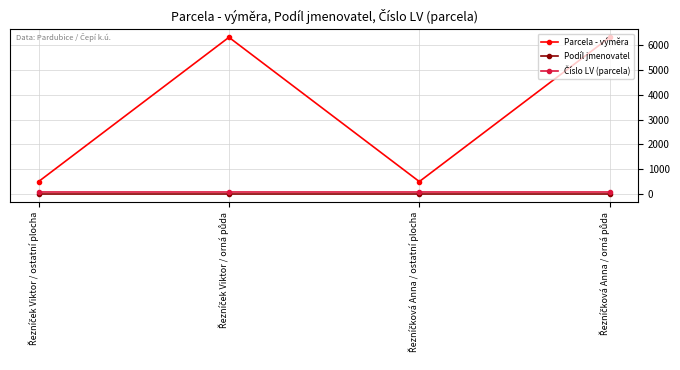

What is the lowest value of the Parcela - výměra series?

504